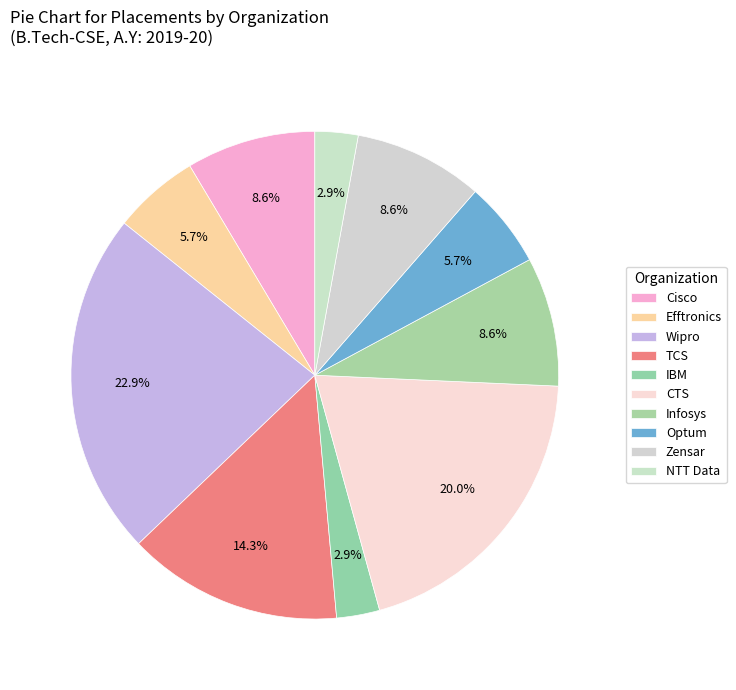

To the nearest percent, what is the combined percentage of Optum and Cisco?

14%